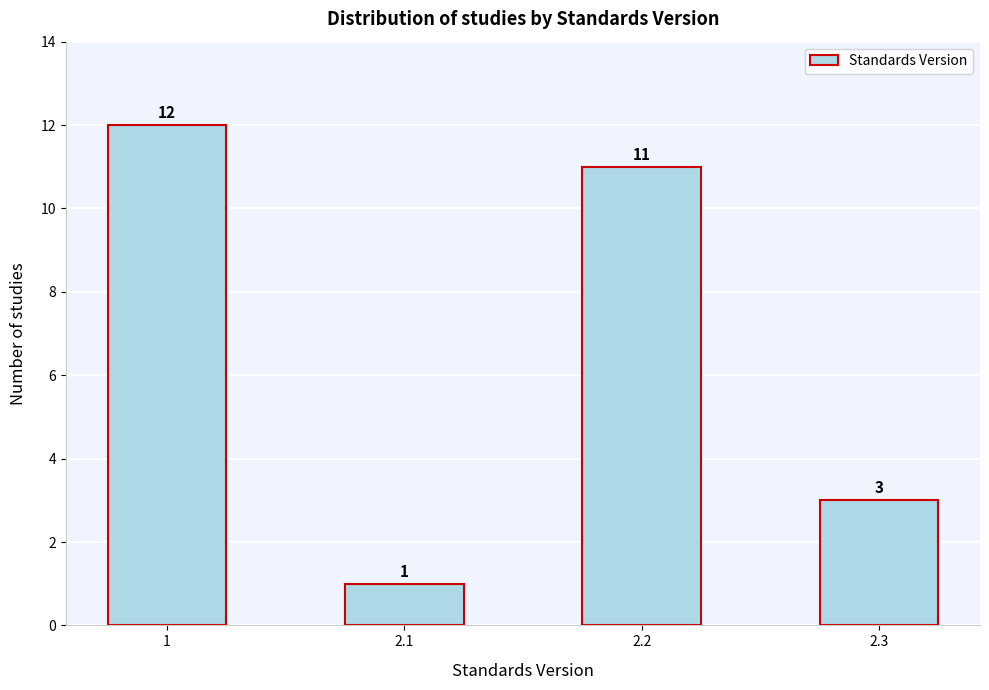

Reading left to right, what are all the values shown in this chart?

1=12	2.1=1	2.2=11	2.3=3